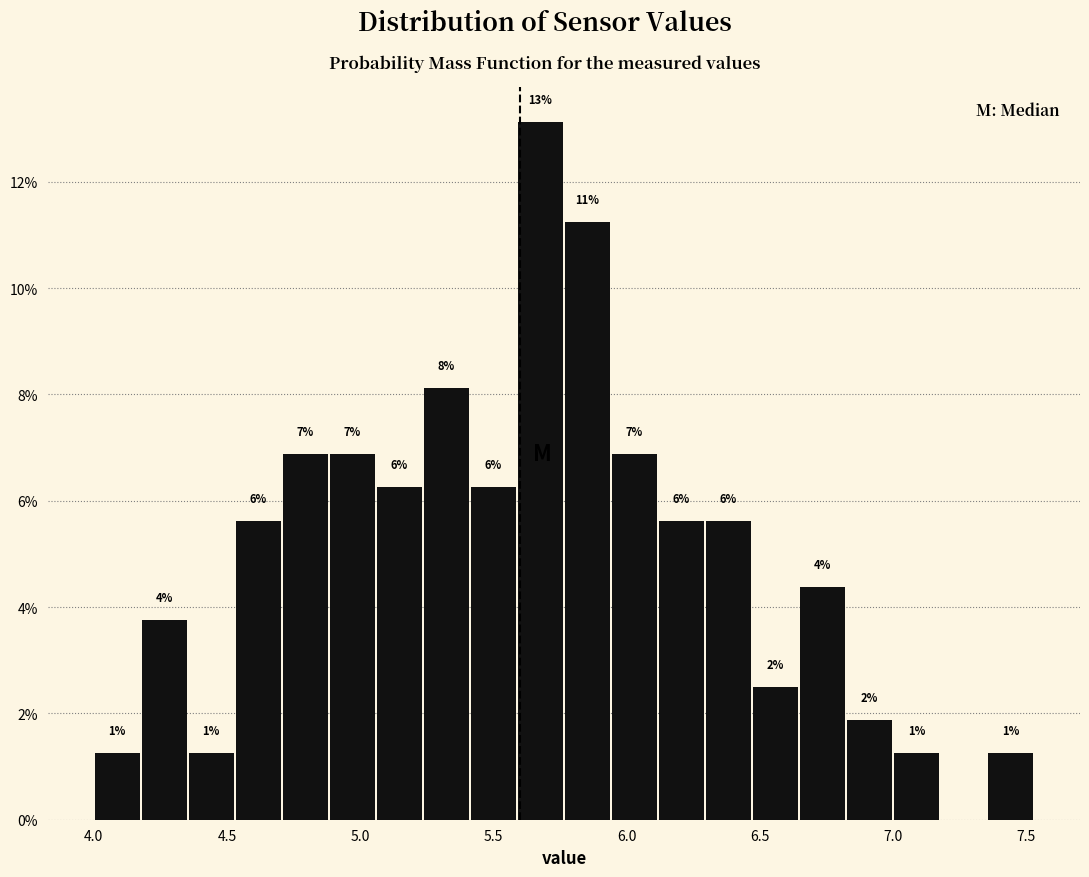

Around what value on the x-axis is the tallest bar? Give the approximate position of its centre, as read against the axis.

5.70